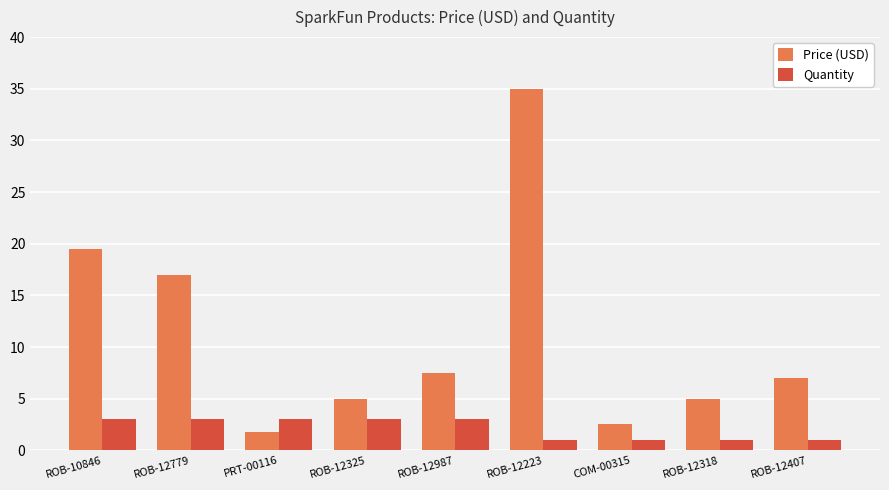

At which label does Price (USD) first exceed 6?

ROB-10846